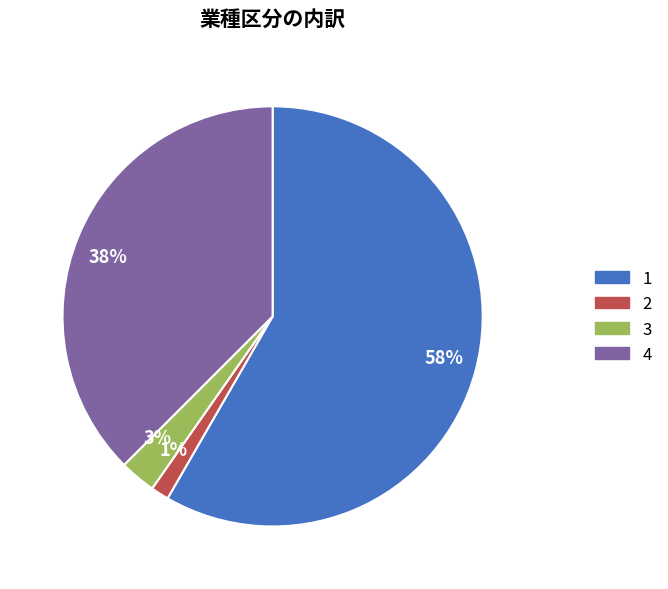

To the nearest percent, what is the average slice percentage?

25%